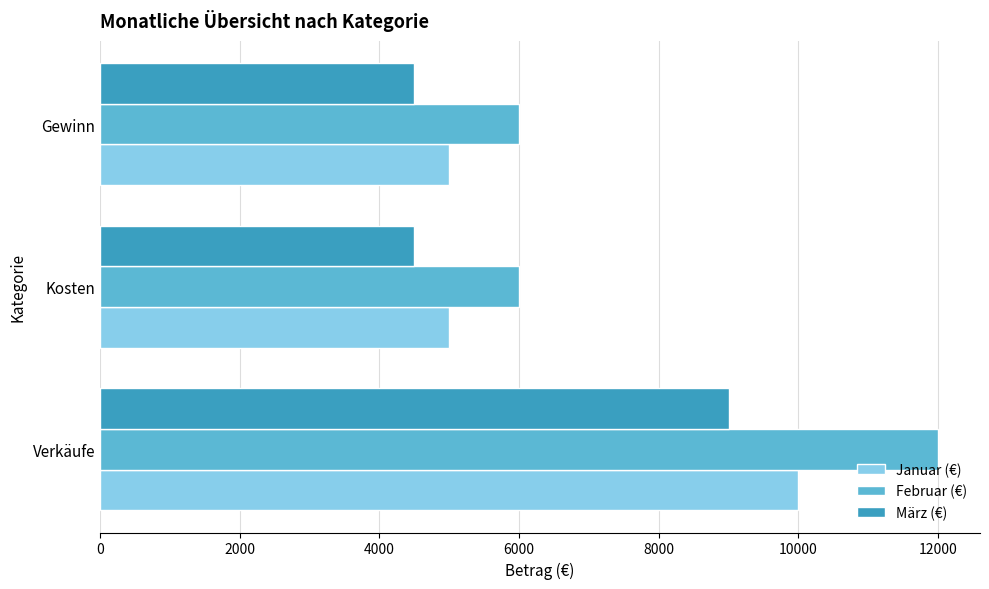

What value does the Januar (€) series have at Kosten?

5000